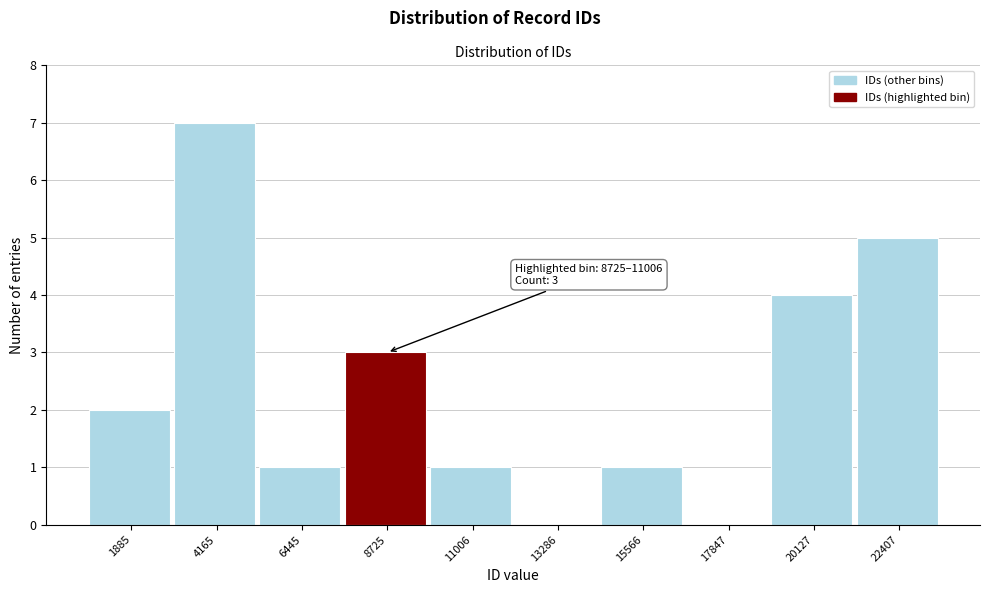

Reading left to right, list all the values displayed in this chart.

1885=2	4165=7	6445=1	8725=3	11006=1	13286=0	15566=1	17847=0	20127=4	22407=5